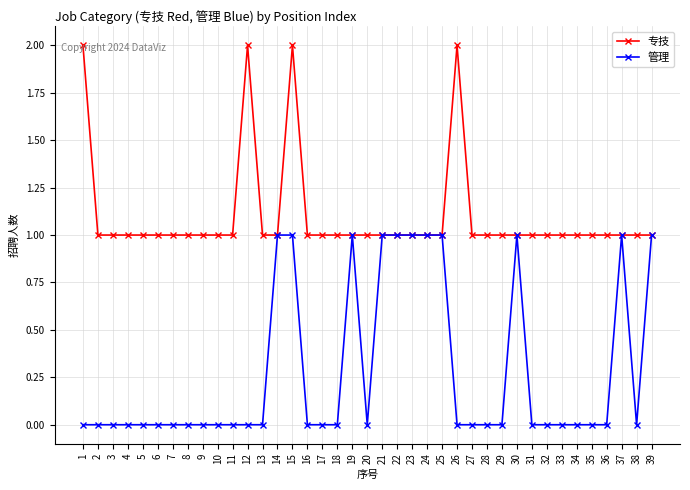

The value of 专技 at 26 is 2. True or false?

True